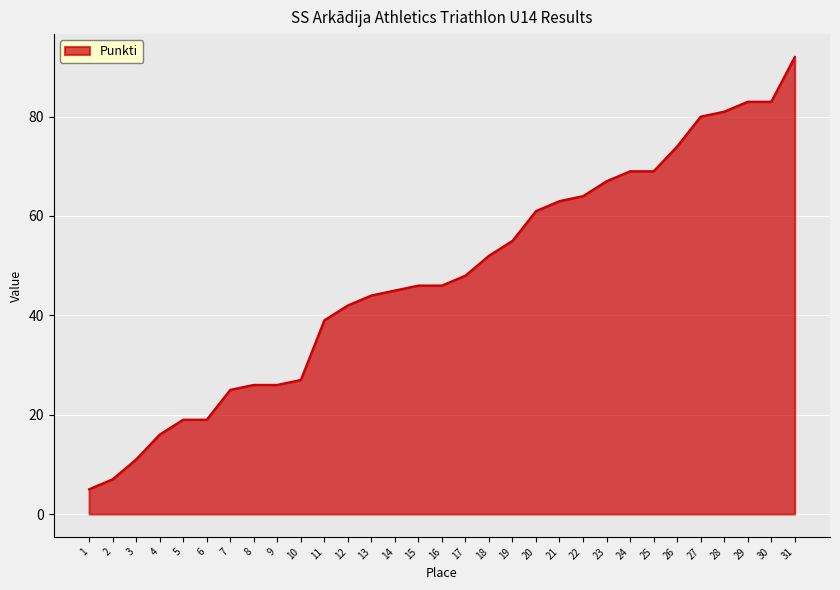

What is the change in value from 1 to 9?

+21